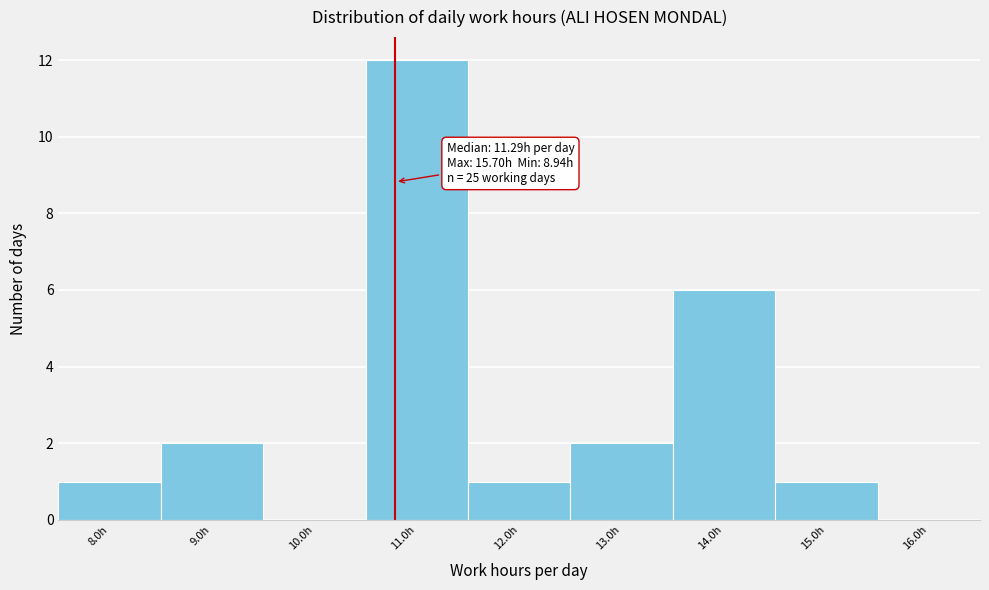

Reading left to right, list all the values displayed in this chart.

8.0h=1	9.0h=2	10.0h=0	11.0h=12	12.0h=1	13.0h=2	14.0h=6	15.0h=1	16.0h=0